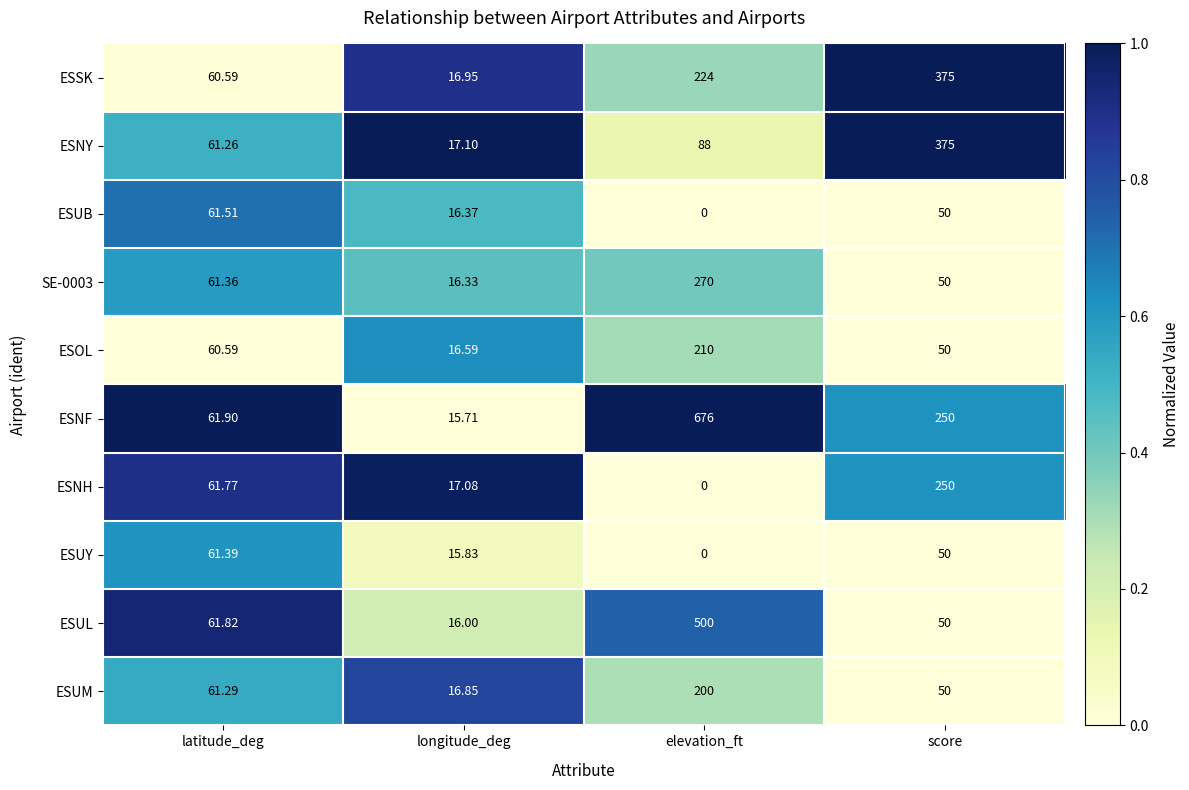

How many categories are shown in the chart?

4